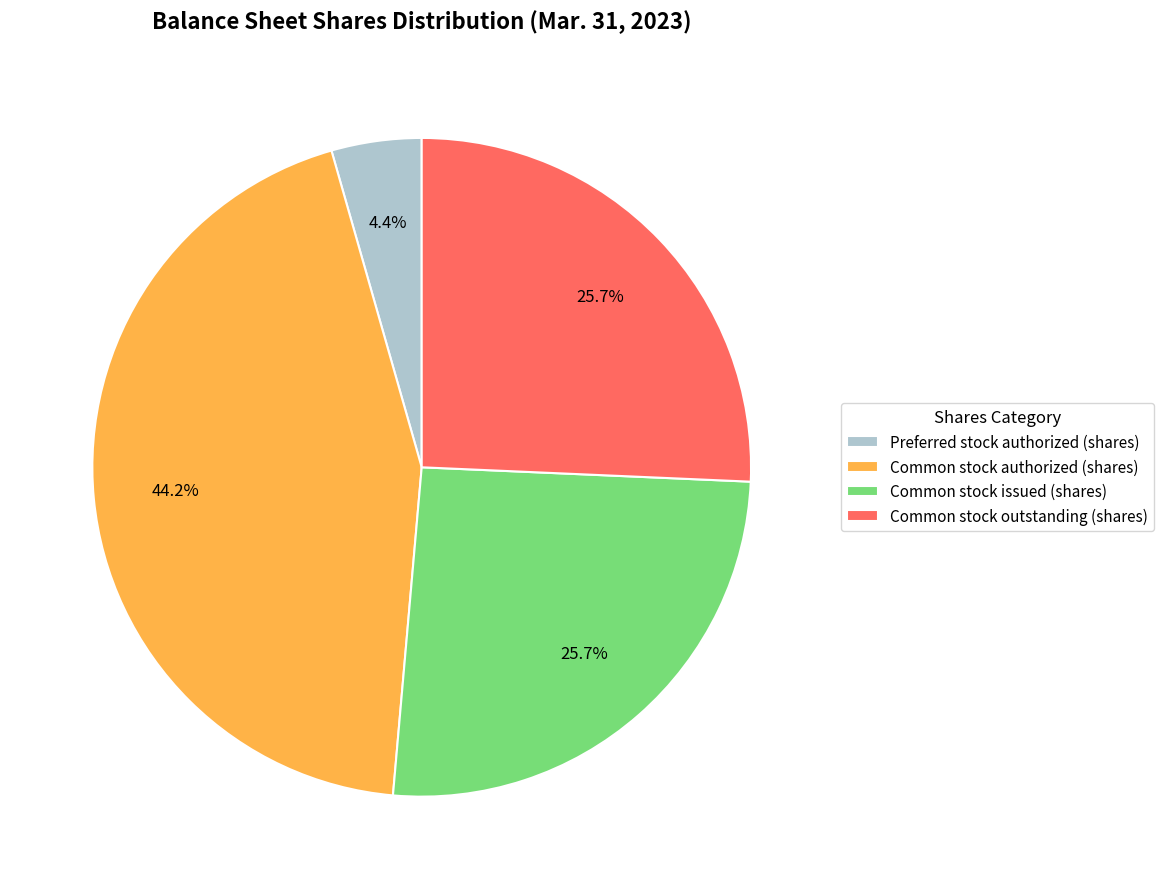

Is Common stock authorized (shares) the majority of the pie?

No